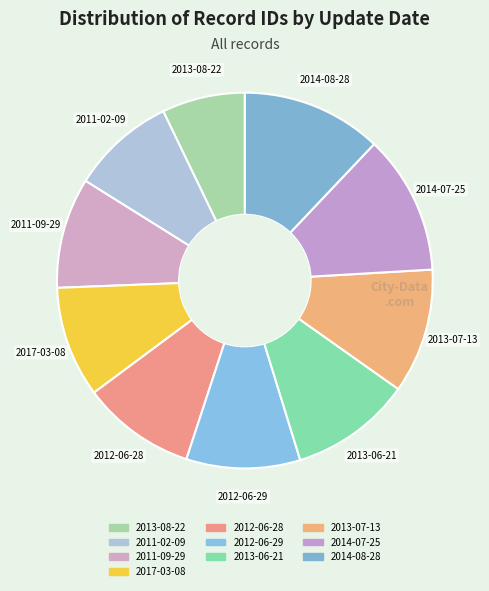

Count the number of slices in the pie.

10